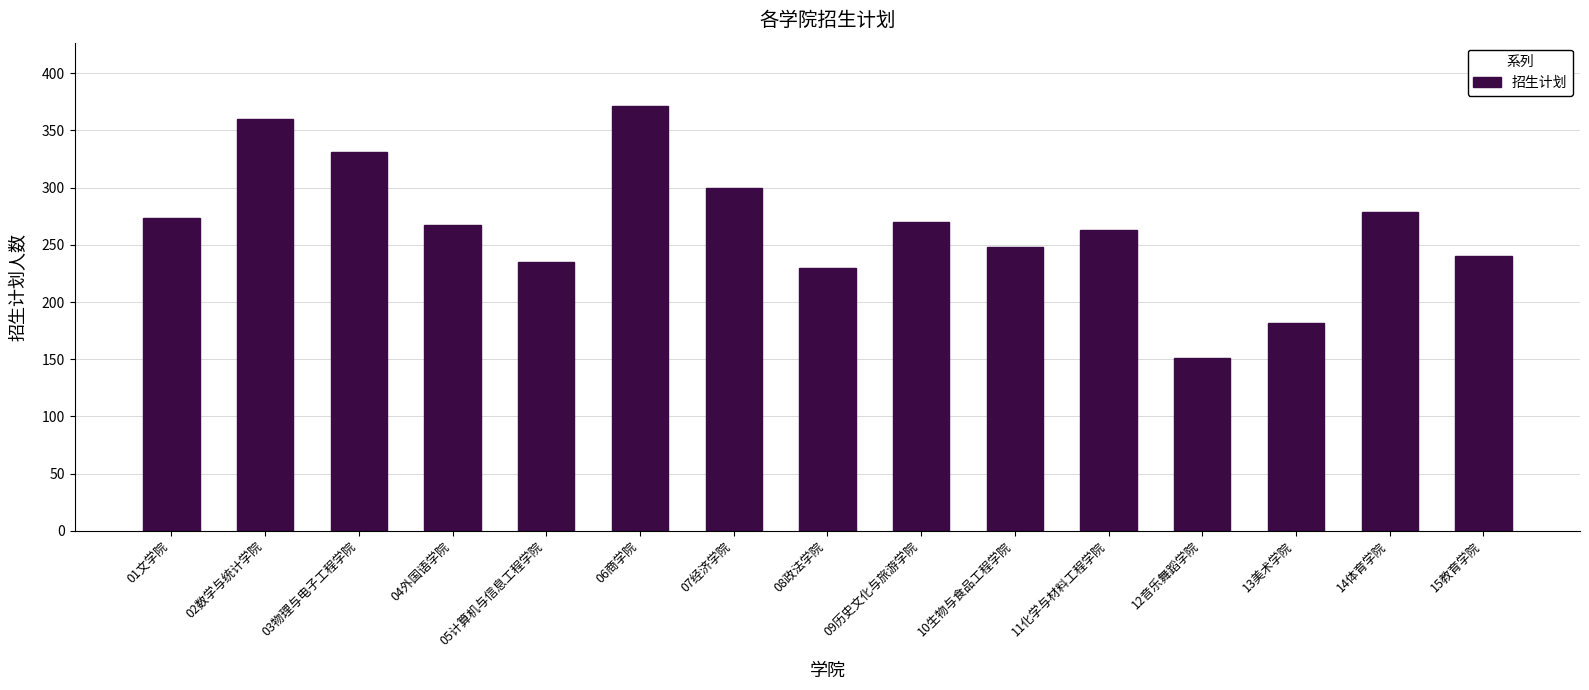

True or false: the data shows 189 at 09历史文化与旅游学院.

False